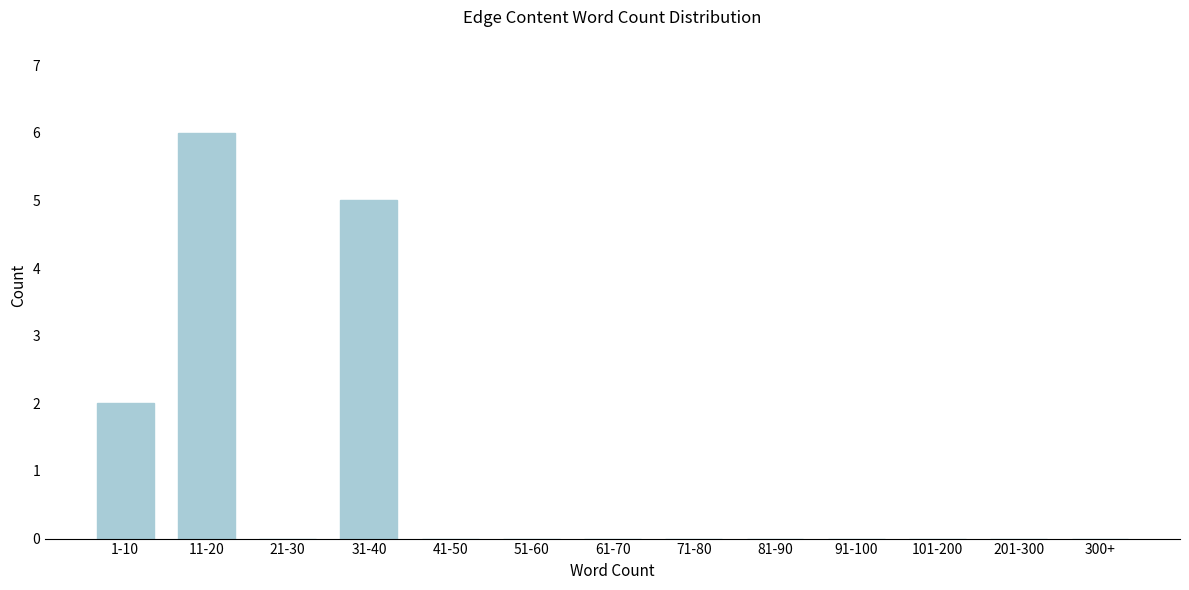

Reading left to right, list all the values displayed in this chart.

1-10=2	11-20=6	21-30=0	31-40=5	41-50=0	51-60=0	61-70=0	71-80=0	81-90=0	91-100=0	101-200=0	201-300=0	300+=0